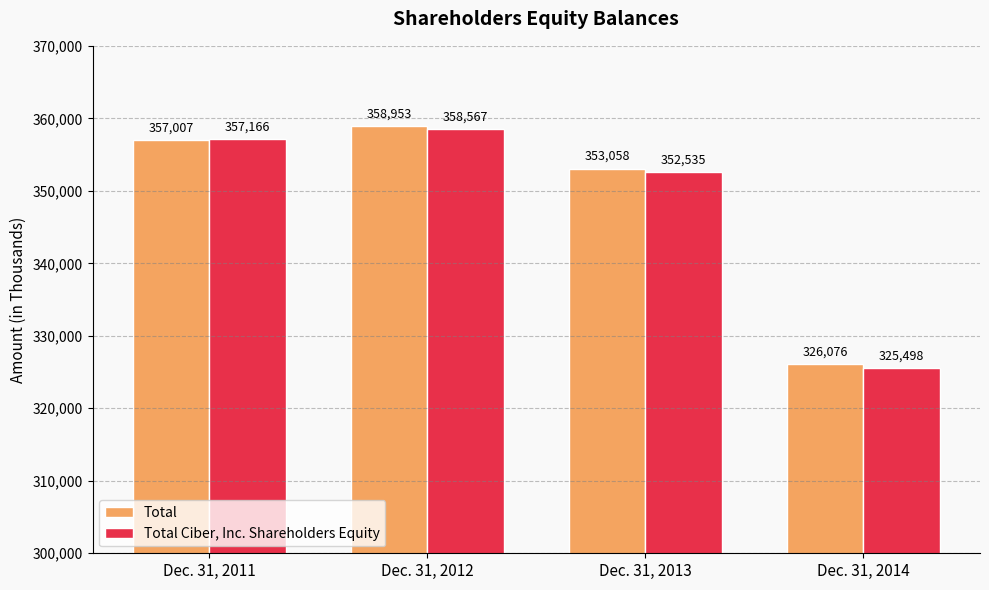

Between Dec. 31, 2011 and Dec. 31, 2013, which series saw the biggest shift?

Total Ciber, Inc. Shareholders Equity